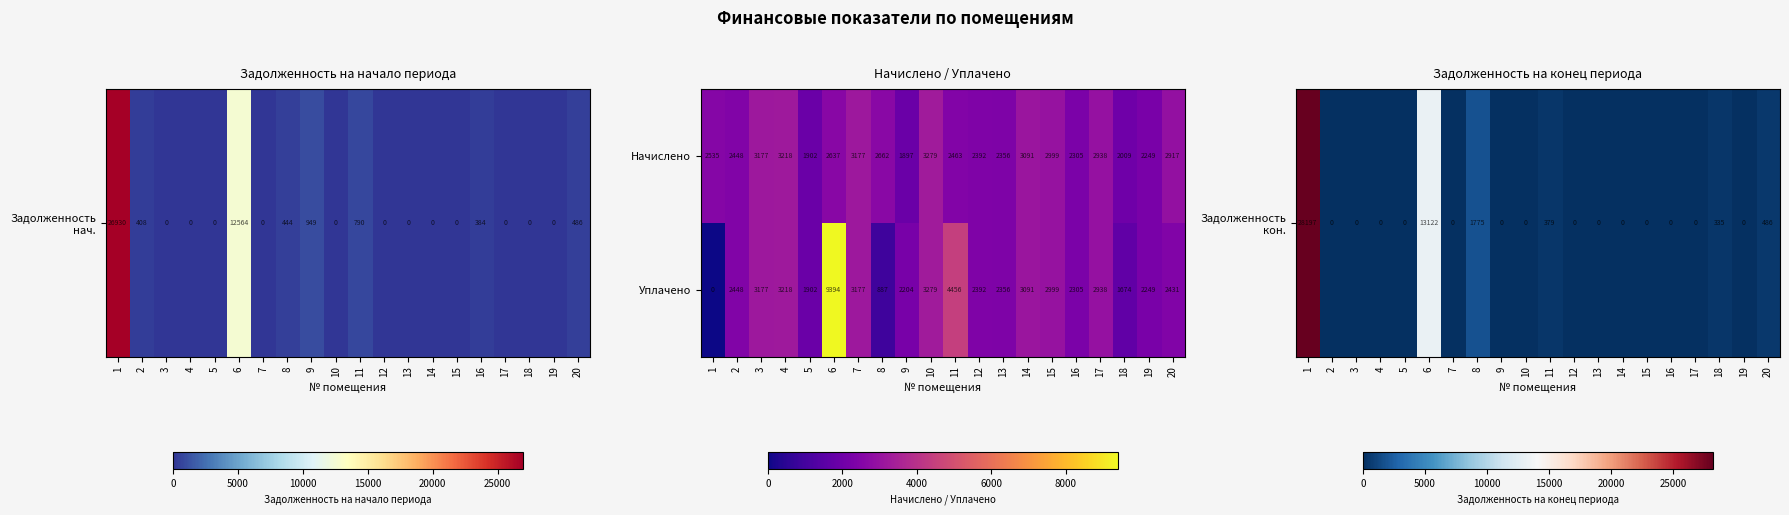

List the series in order of their overall mean, lowest first.

Начислено, Уплачено